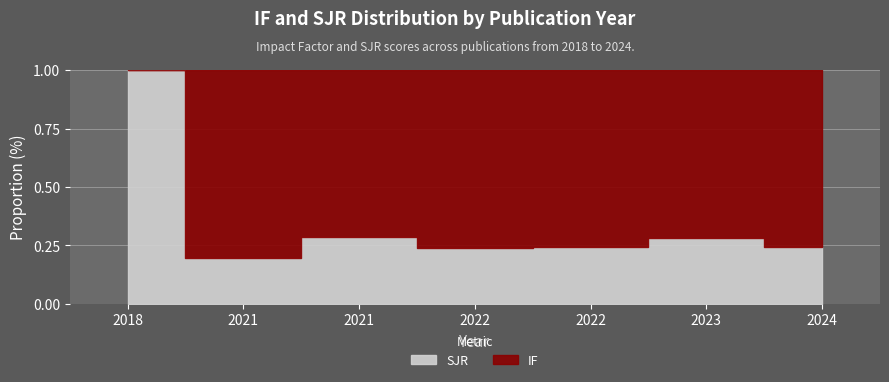

How many lines are shown in the chart?

2